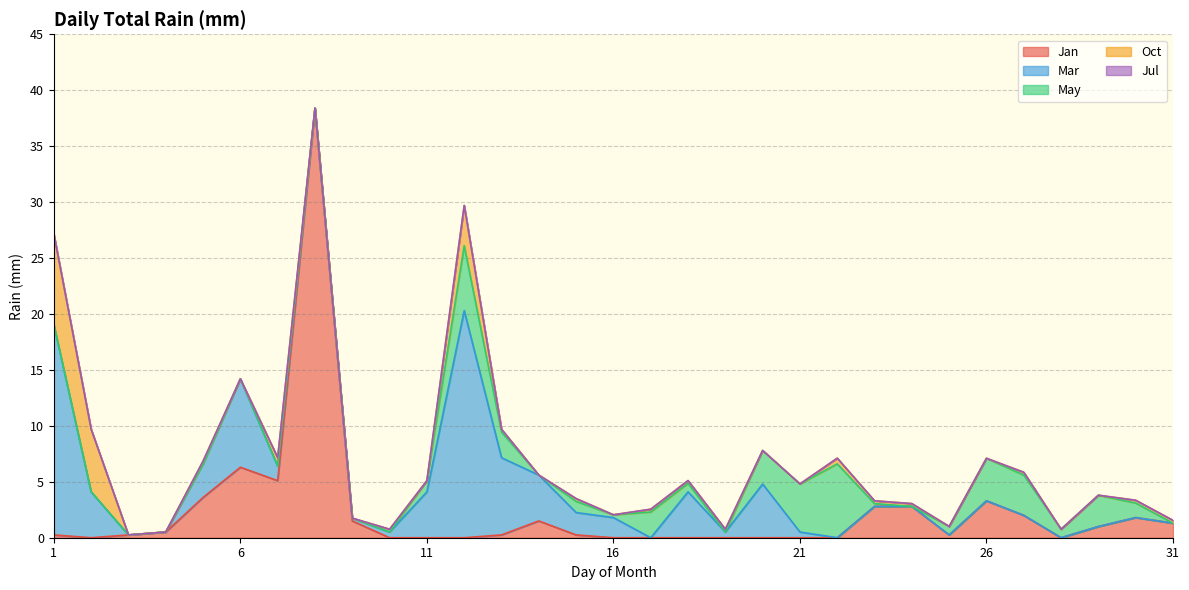

What is the sum of all Jan values?

73.2